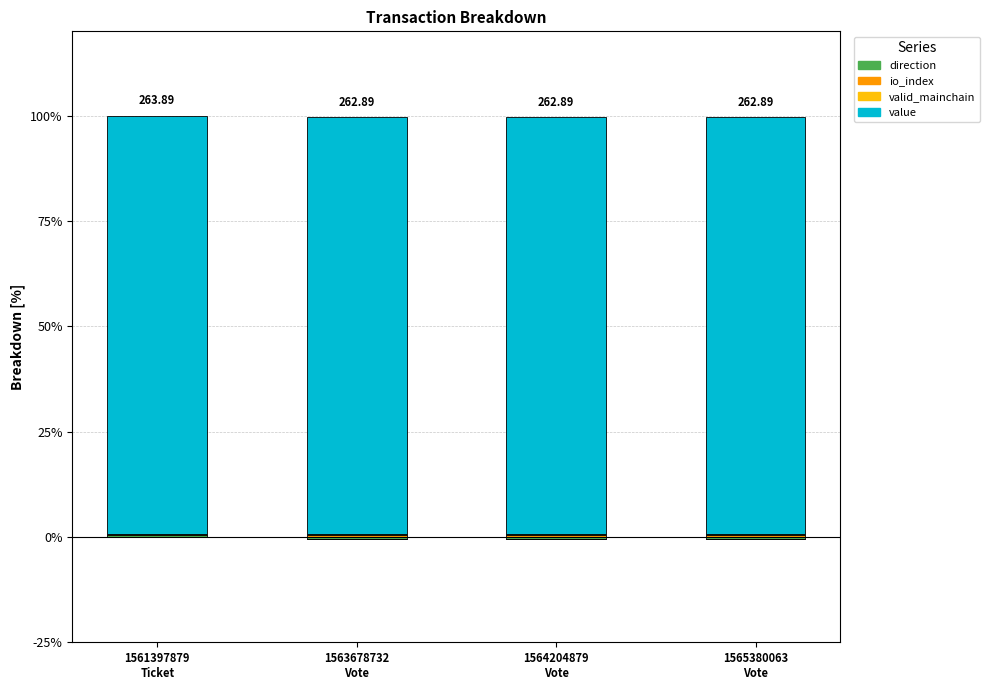

Rank the series by their maximum value, from highest to lowest.

value, direction, valid_mainchain, io_index